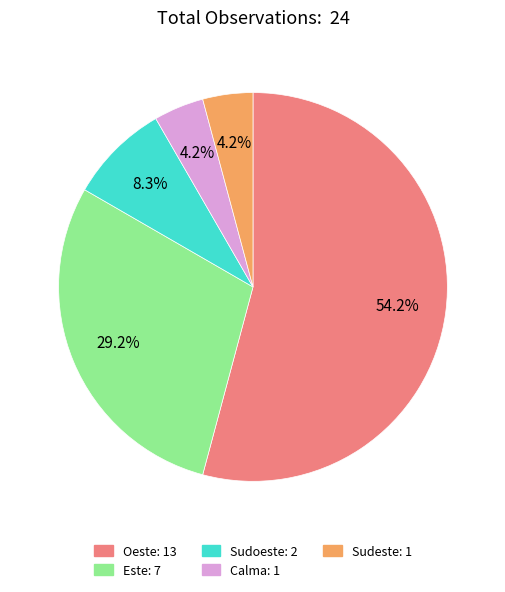

Is it true that Oeste is 66% of the pie?

False